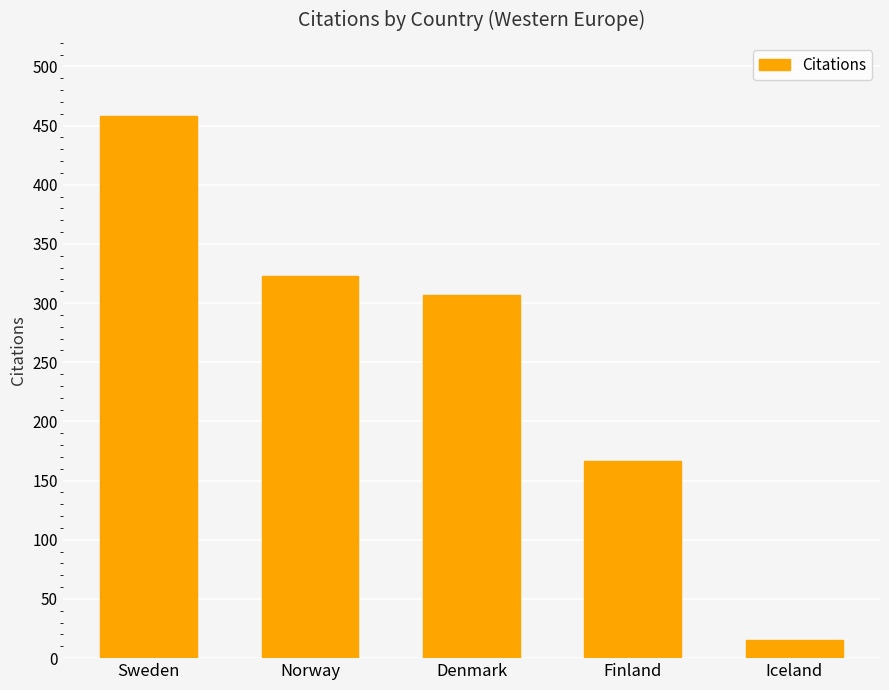

What is the change in value from Sweden to Denmark?

-151